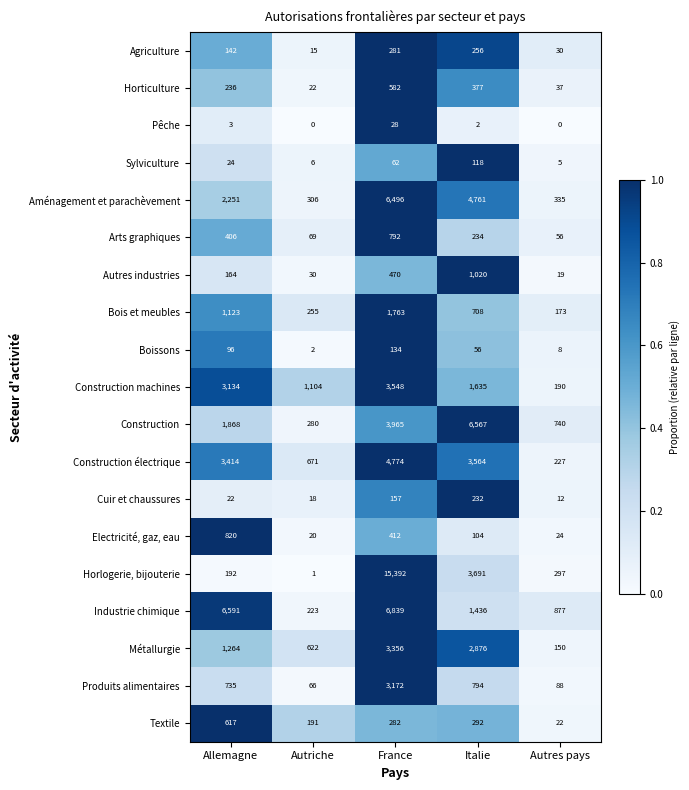

The value of Horlogerie, bijouterie at France is 20518. True or false?

False